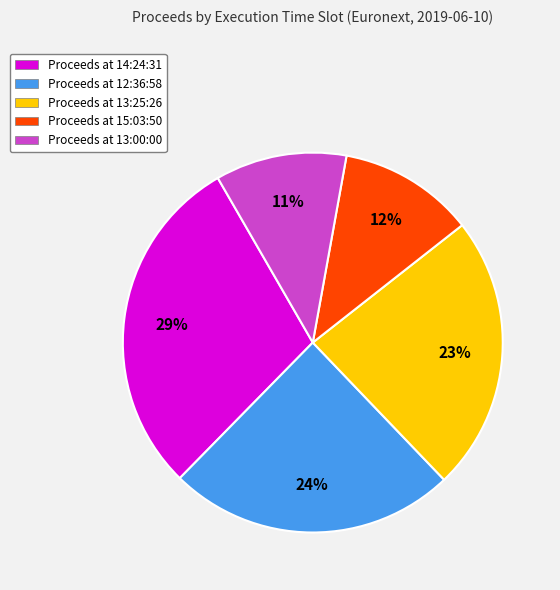

Does any single category account for the majority?

No